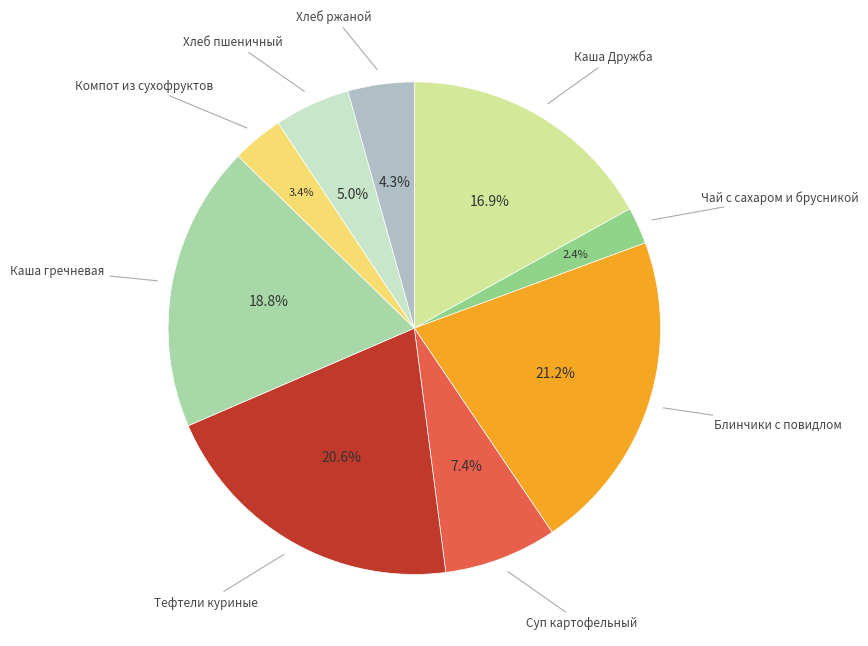

Approximately how many times larger is the value at Блинчики с повидлом compared to Суп картофельный?

2.9